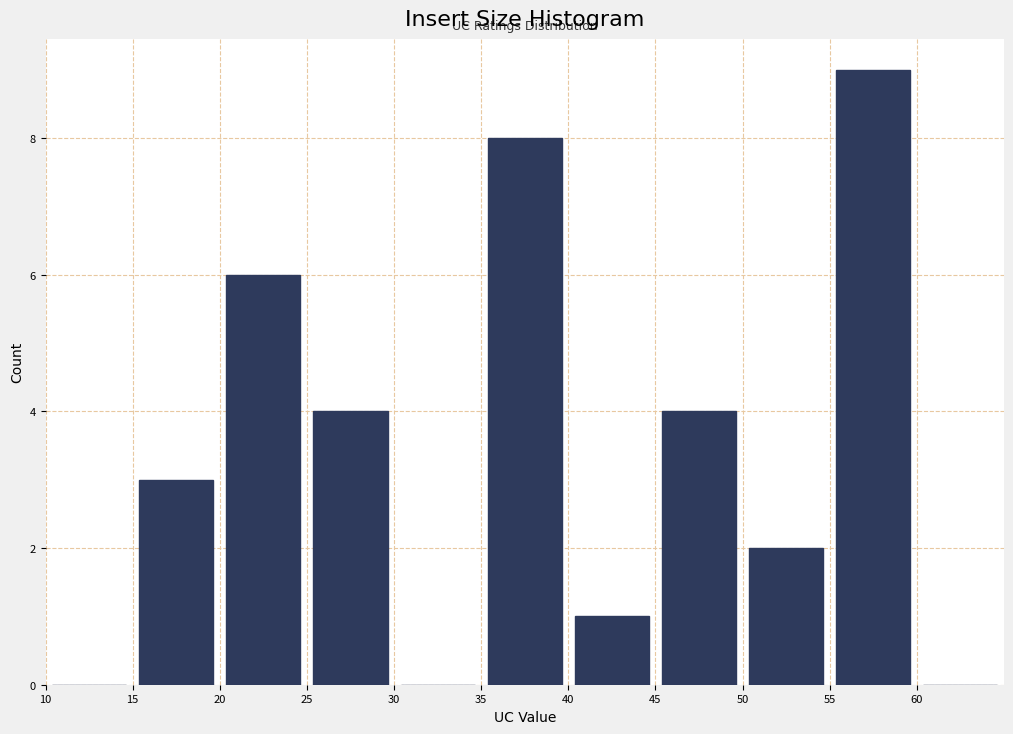

What is the height of the bar covering 40 to 45 on the x-axis? The values are not printed on the chart, so give them approximately, as read against the axis.

1